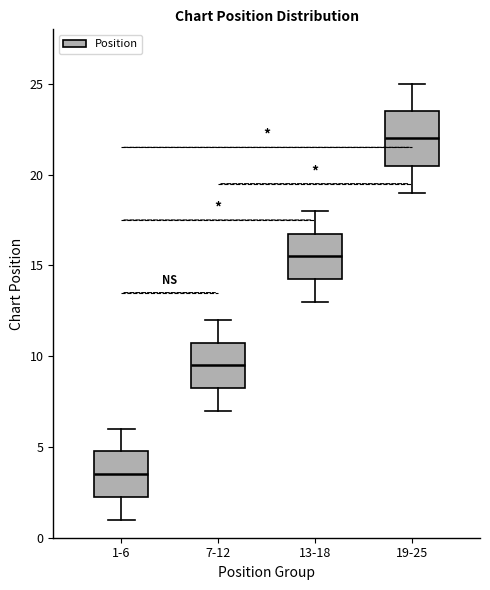

Reading left to right, transcribe this box plot: for each box, give where its median line is, the range the box spans, and where its two whiskers end, as read against the y-axis. The values are not printed on the chart, so give them approximately, as read against the axis.

1-6: median 3.5, box 2.5 to 5.0, whiskers 1.0 to 6.0
7-12: median 9.5, box 8.5 to 11.0, whiskers 7.0 to 12.0
13-18: median 15.5, box 14.5 to 17.0, whiskers 13.0 to 18.0
19-25: median 22.0, box 20.5 to 23.5, whiskers 19.0 to 25.0